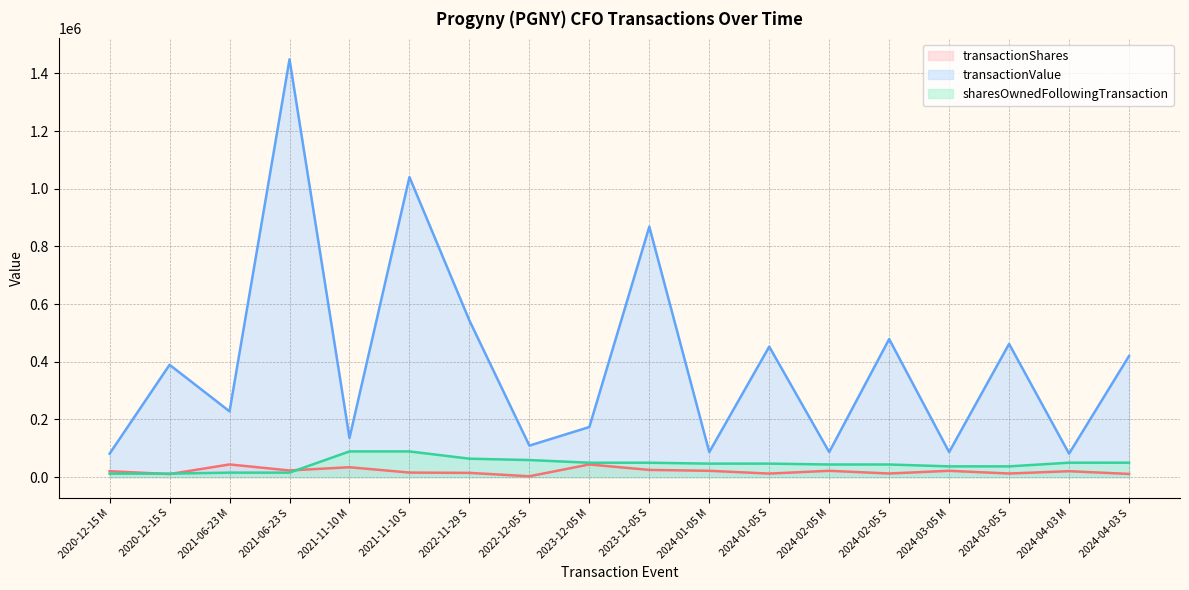

At how many categories does at least one series exceed 44773?

18